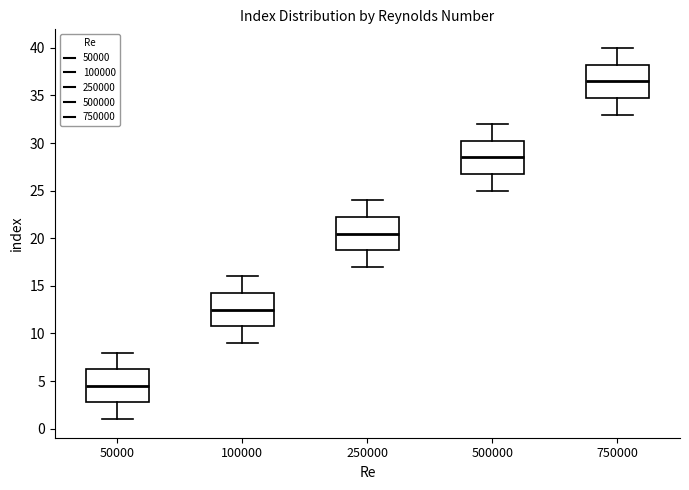

Which box's median line is the lowest?

50000